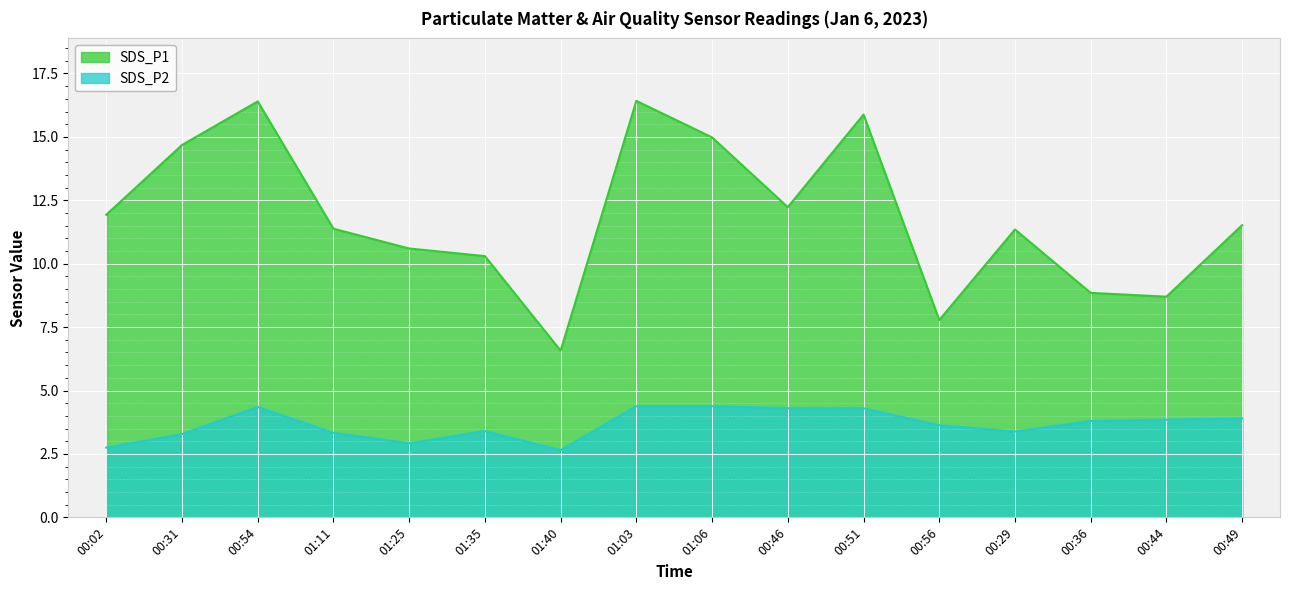

The SDS_P2 series shows 1.3 at 00:46. True or false?

False